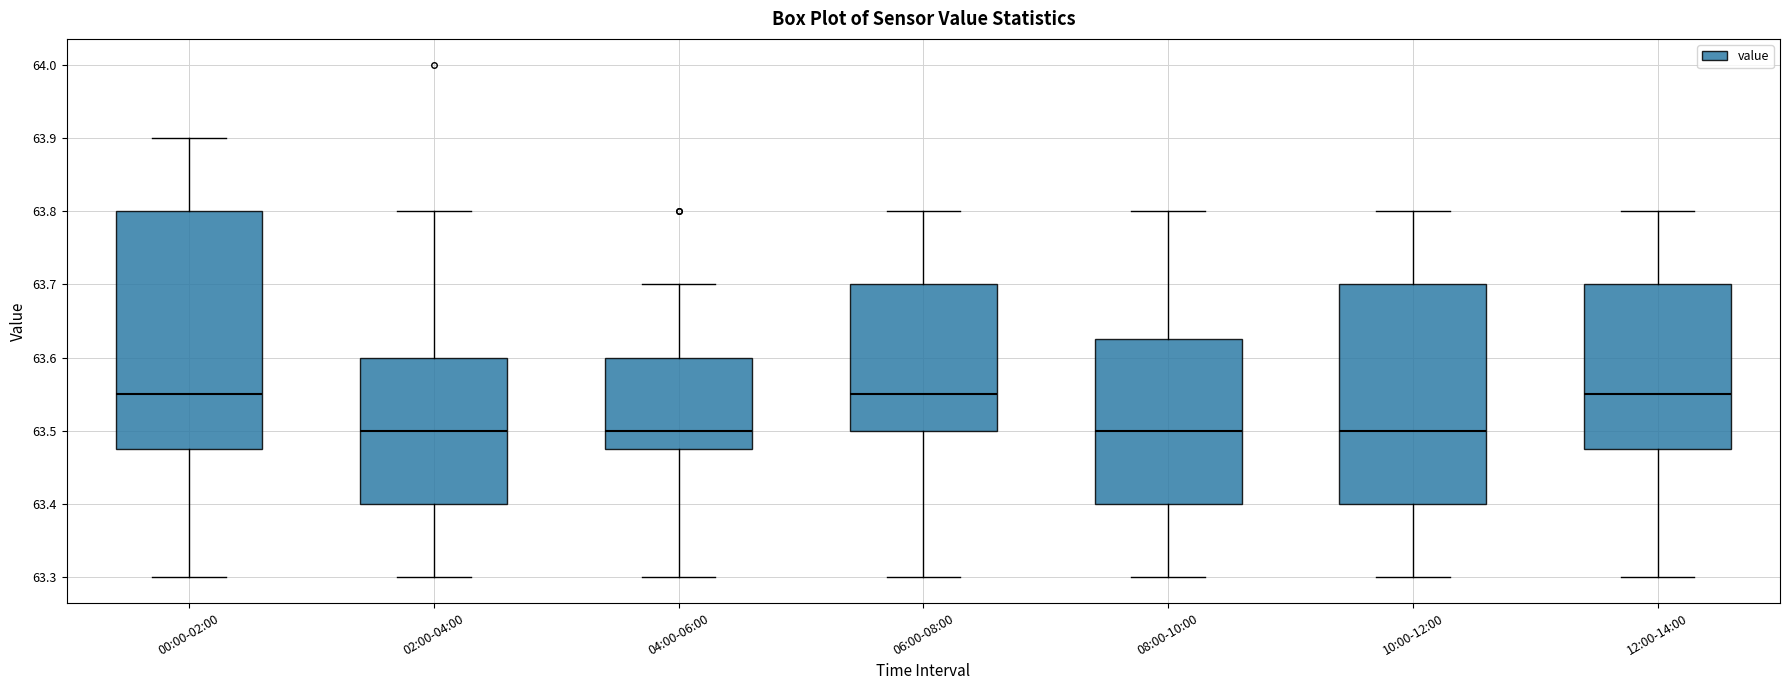

Reading left to right, transcribe this box plot: for each box, give where its median line is, the range the box spans, and where its two whiskers end, as read against the y-axis. The values are not printed on the chart, so give them approximately, as read against the axis.

00:00-02:00: median 63.55, box 63.48 to 63.80, whiskers 63.30 to 63.90
02:00-04:00: median 63.50, box 63.40 to 63.60, whiskers 63.30 to 63.80
04:00-06:00: median 63.50, box 63.48 to 63.60, whiskers 63.30 to 63.70
06:00-08:00: median 63.55, box 63.50 to 63.70, whiskers 63.30 to 63.80
08:00-10:00: median 63.50, box 63.40 to 63.63, whiskers 63.30 to 63.80
10:00-12:00: median 63.50, box 63.40 to 63.70, whiskers 63.30 to 63.80
12:00-14:00: median 63.55, box 63.48 to 63.70, whiskers 63.30 to 63.80